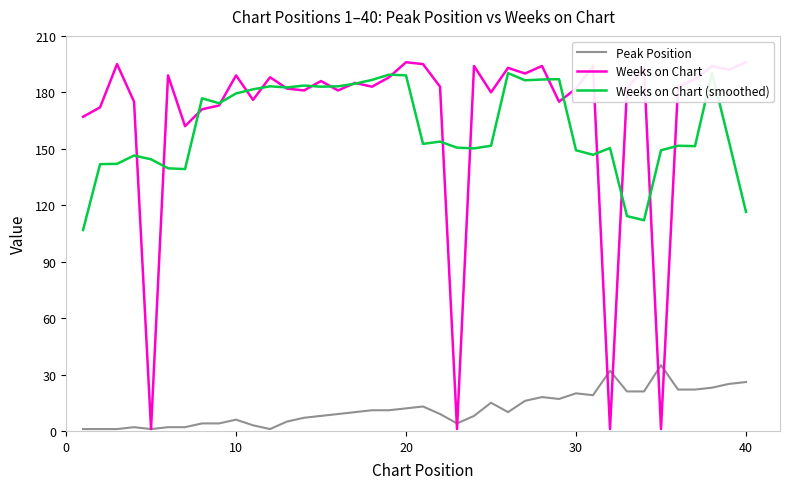

After their last crossing, which series has the higher values: Weeks on Chart or Weeks on Chart (smoothed)?

Weeks on Chart